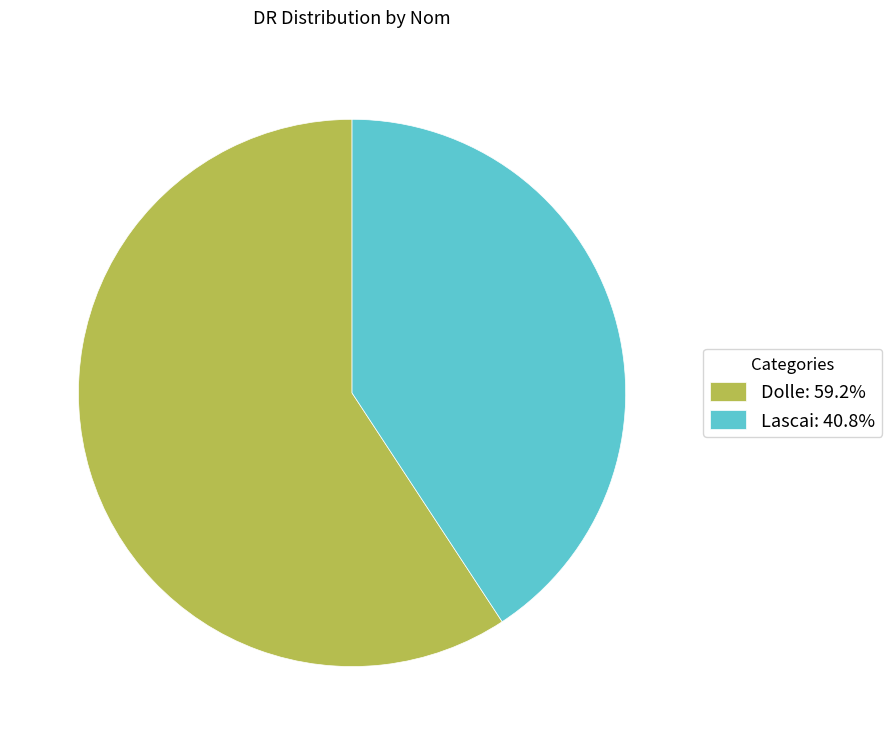

Which category has the smallest portion of the pie?

Lascai